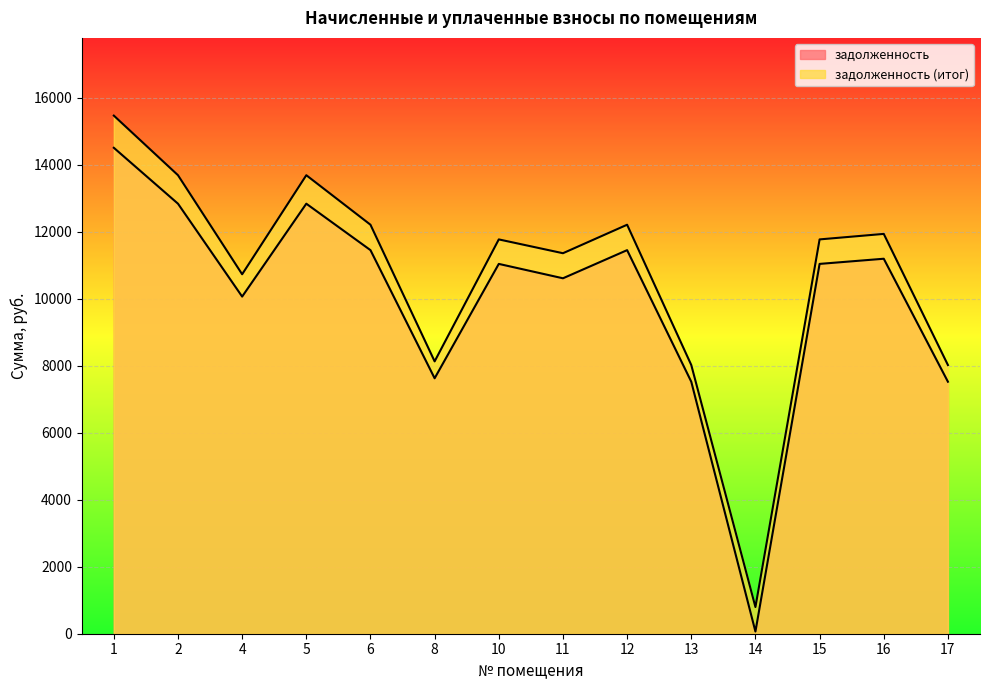

Does the chart display data point markers on the line(s)?

No